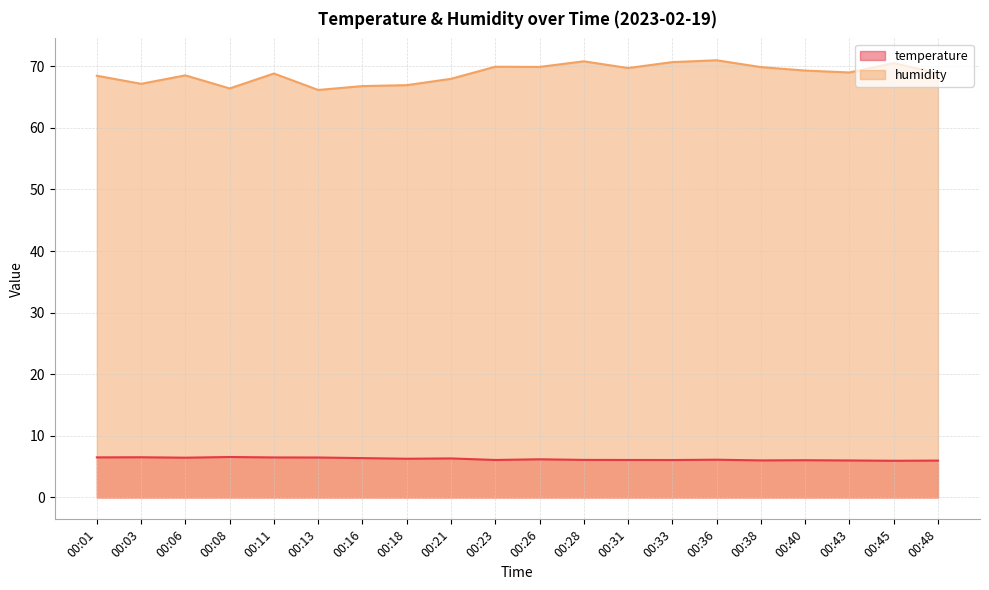

Where does the humidity series first go above 68?

00:01